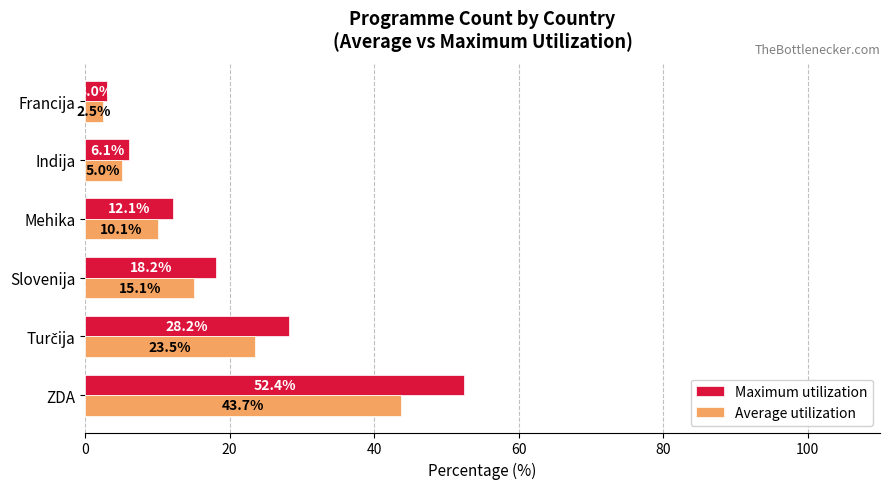

List the series in order of their overall mean, lowest first.

Average utilization, Maximum utilization